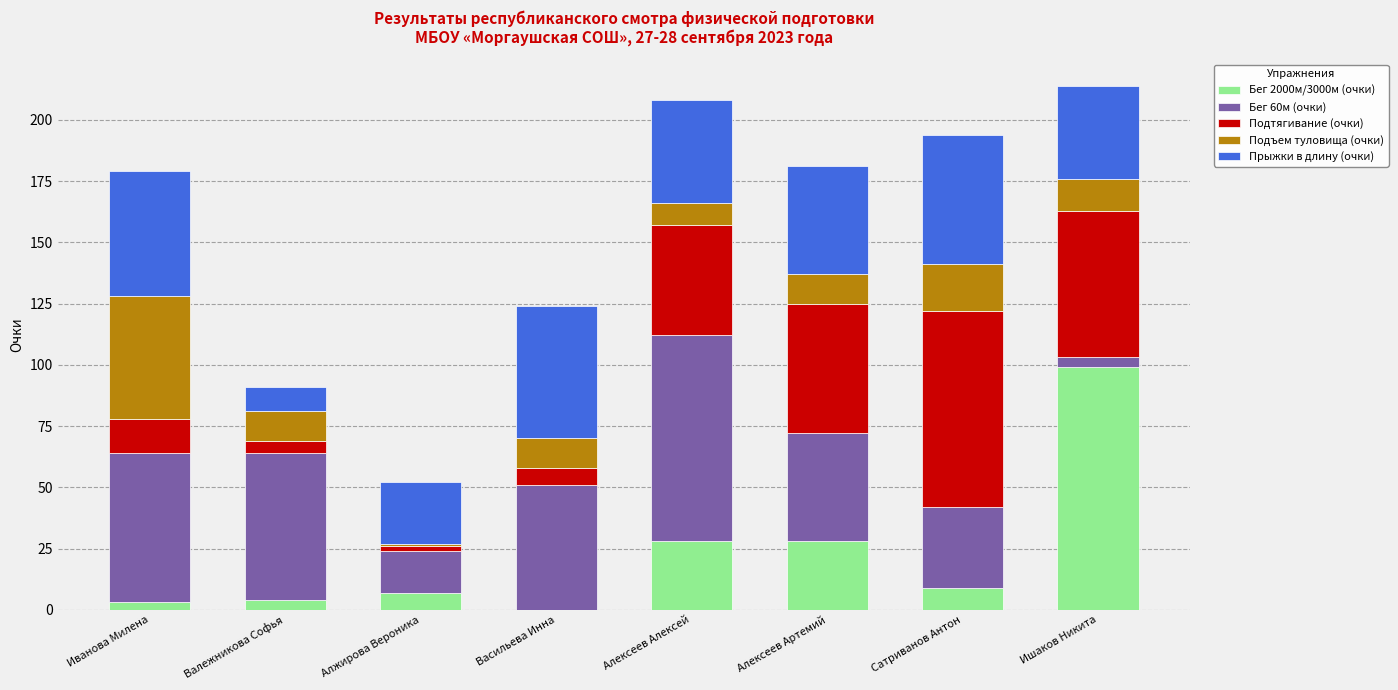

Which category has the highest value in the Бег 2000м/3000м (очки) series?

Ишаков Никита